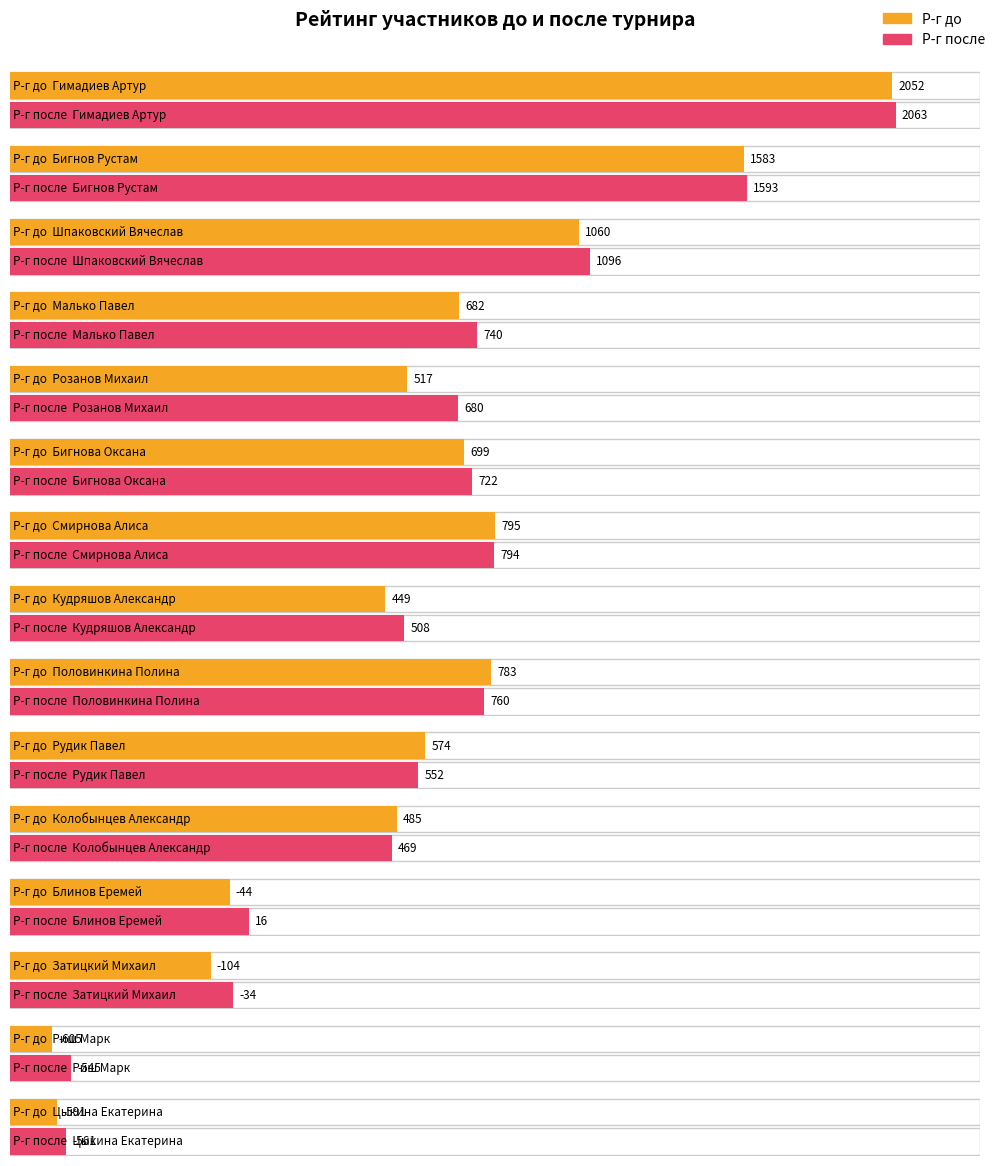

Which category has the lowest value across all series?

Риш Марк